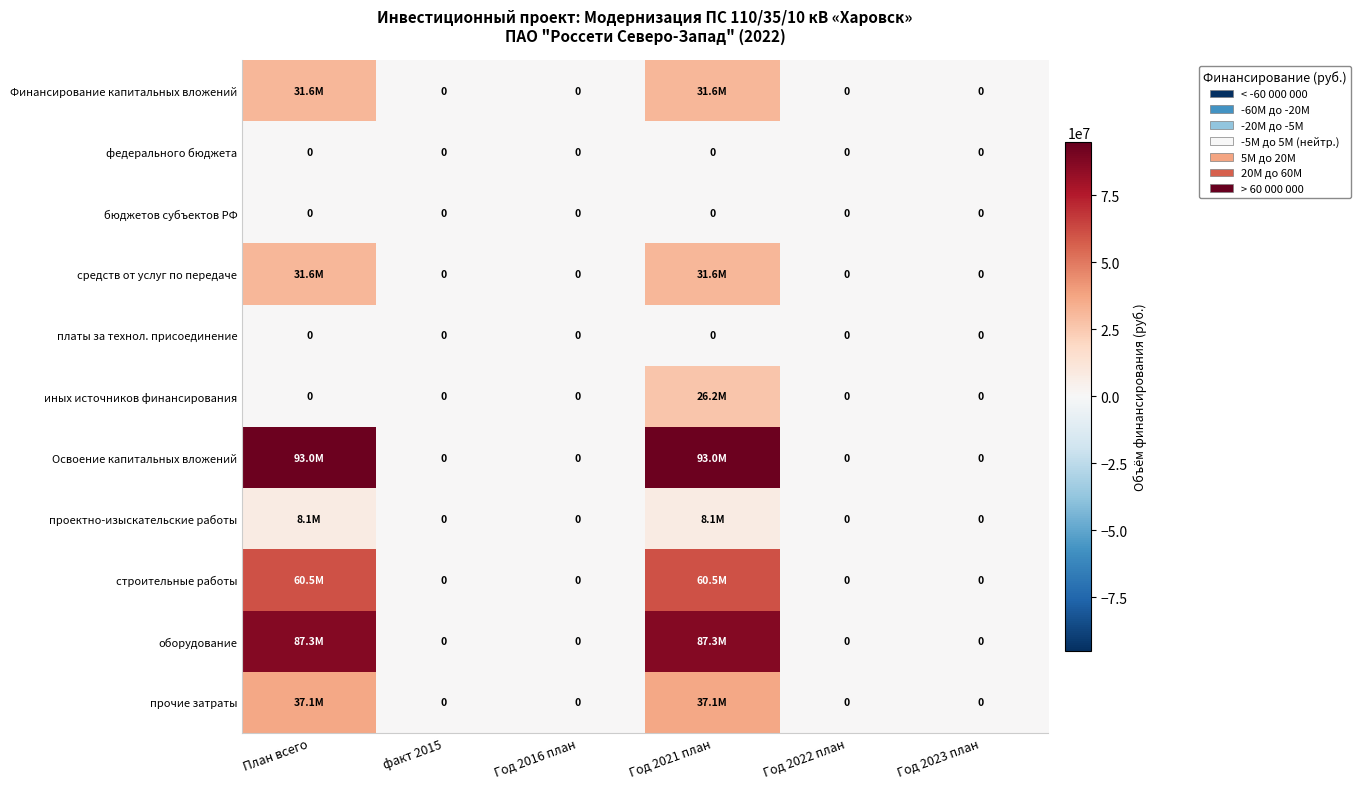

What is the difference between the maximum and minimum values in the иных источников финансирования series?

26203763